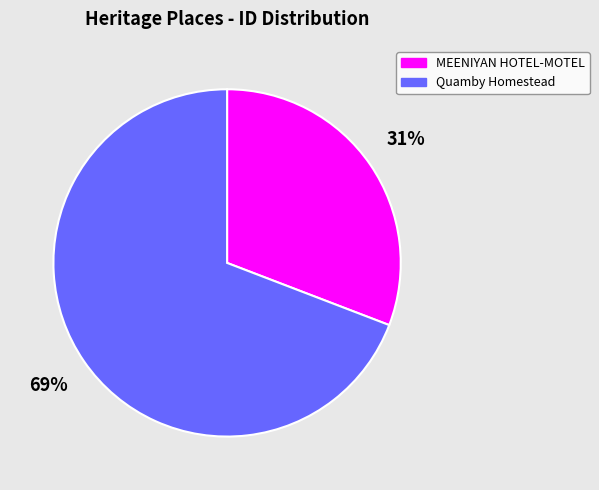

How many slices are in this pie chart?

2